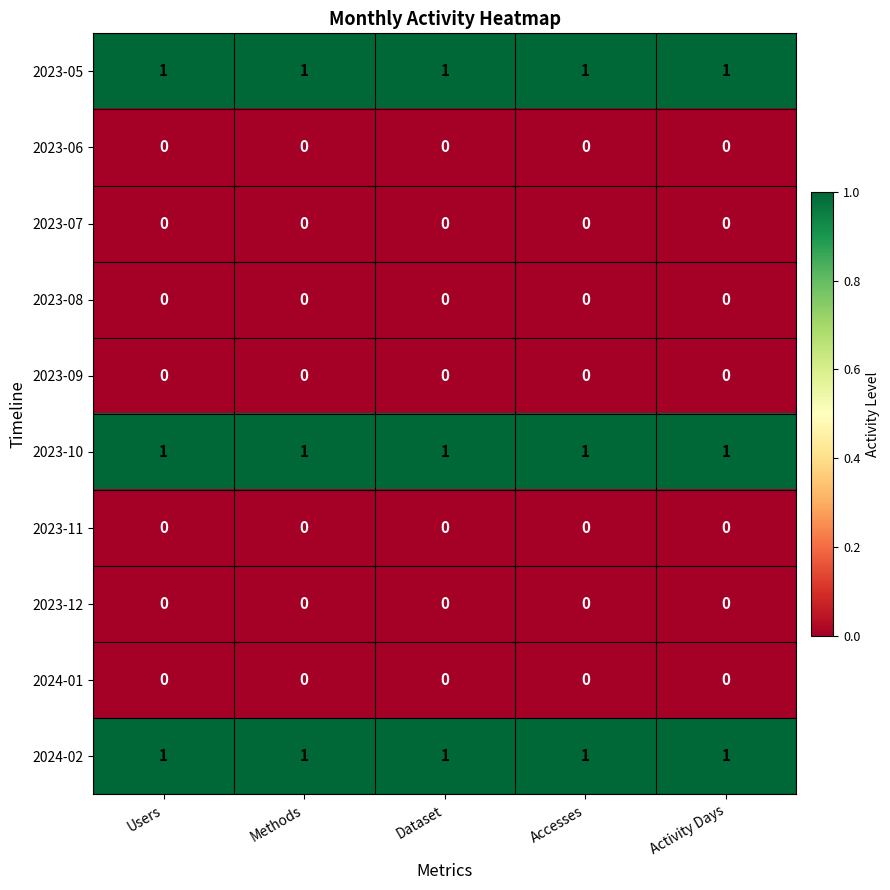

What is the difference between the highest and lowest values at Users?

1